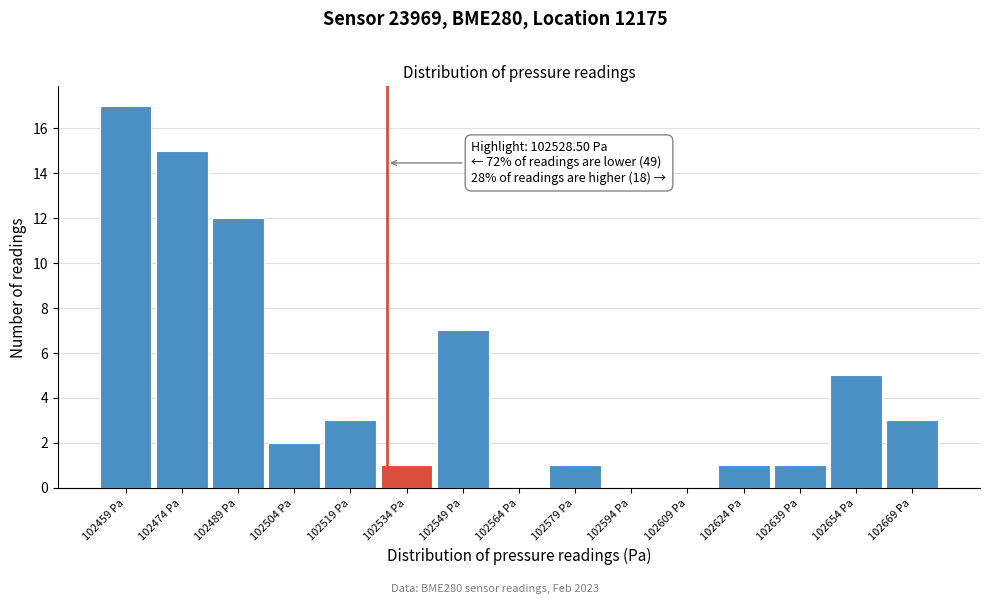

Over which range of the x-axis is the bar tallest?

102452 to 102466